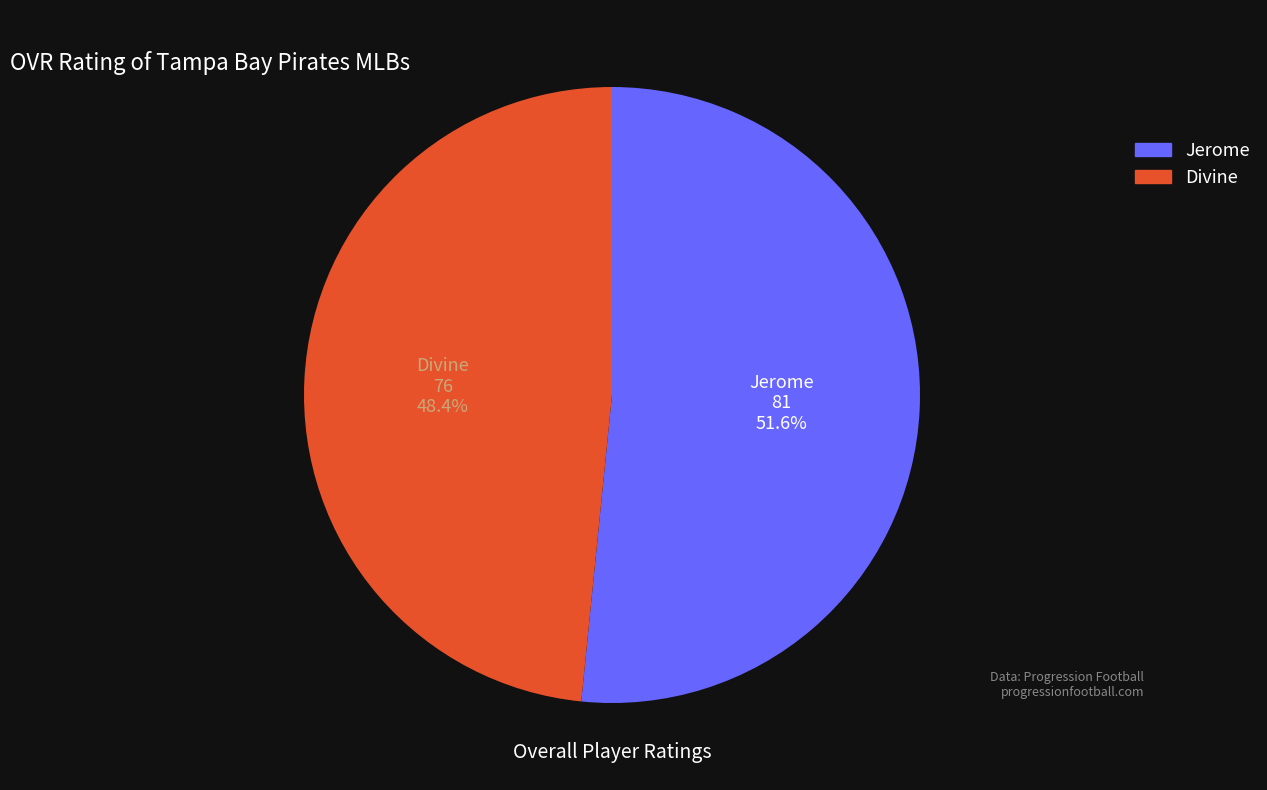

Approximately how many times larger is the value at Jerome compared to Divine?

1.1